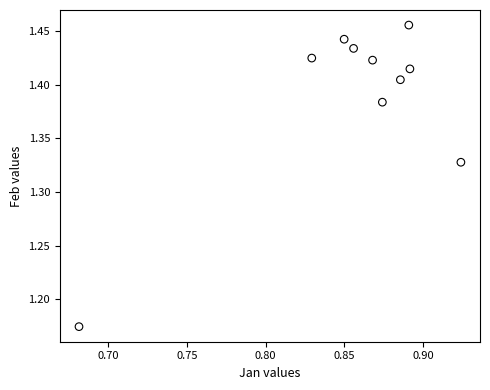

What is the range of Y values (max minus min)?

0.3